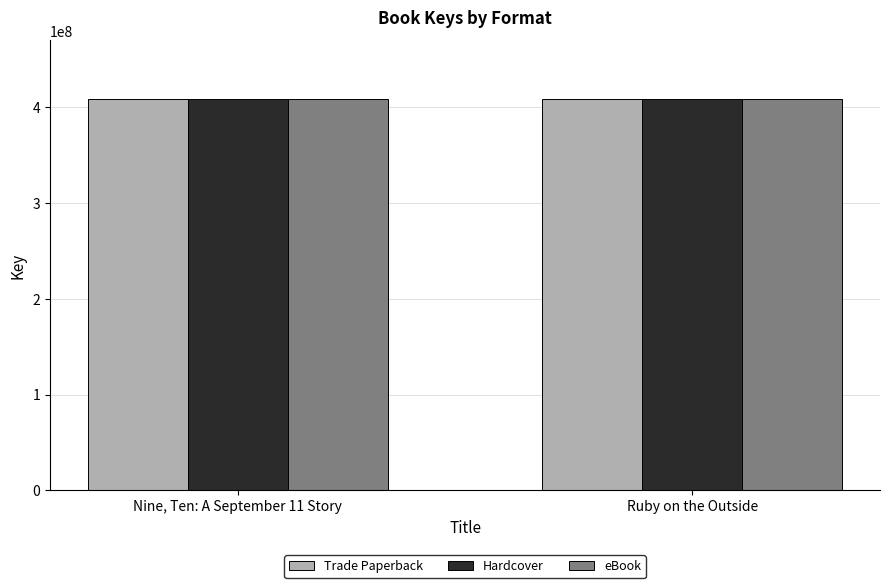

List the labels in order of eBook value, smallest first.

Ruby on the Outside, Nine, Ten: A September 11 Story